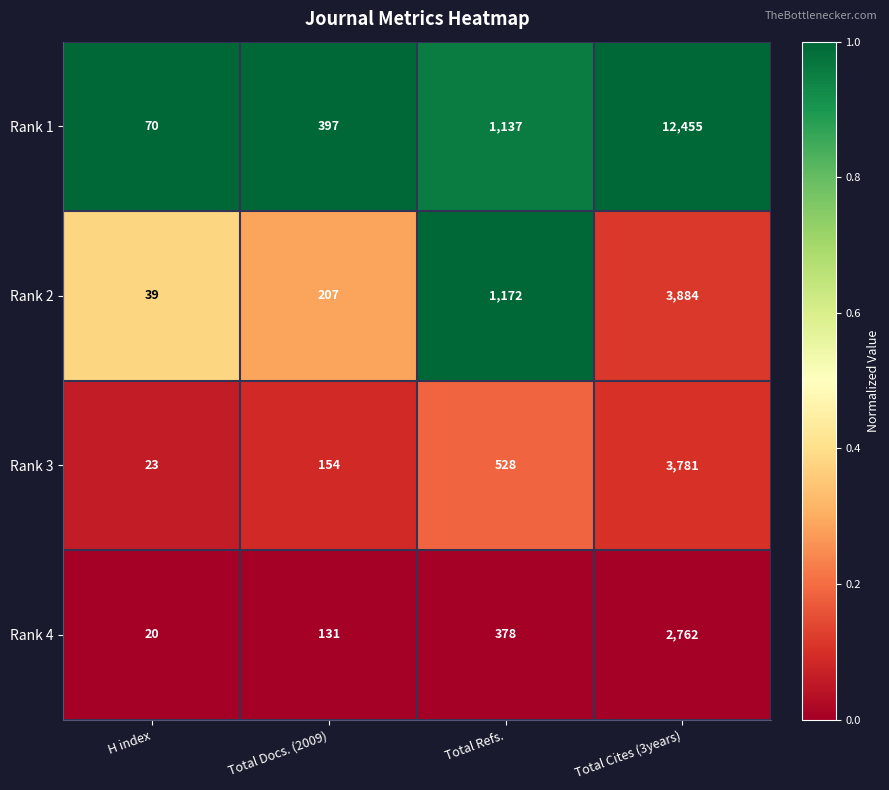

At Total Docs. (2009), list the series in order from largest to smallest.

Rank 1, Rank 2, Rank 3, Rank 4